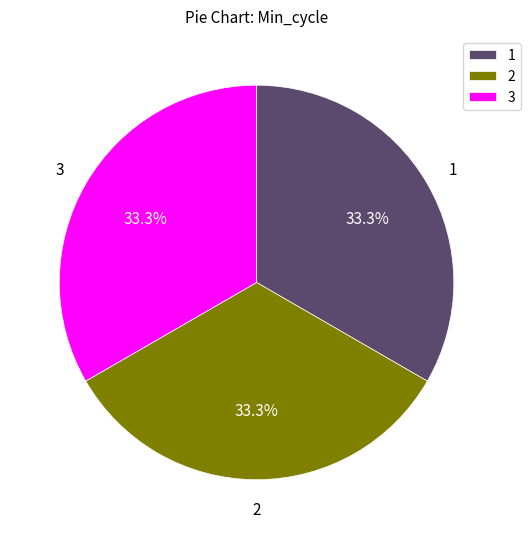

What is the total percentage of 2 and 3?

66.7%